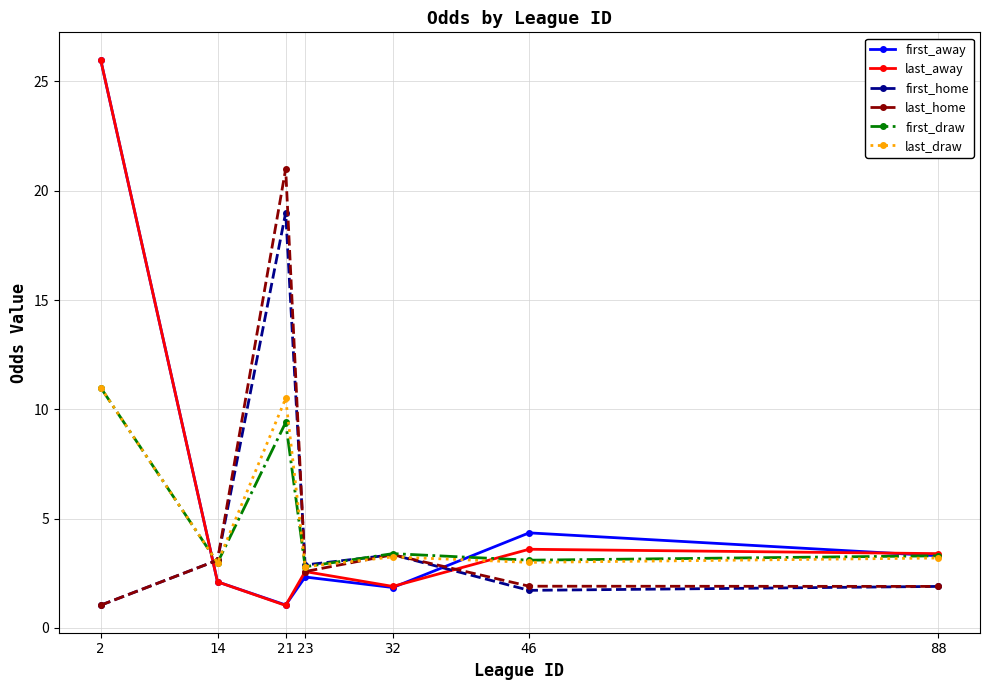

What is the total value across all series at 32?

17.1